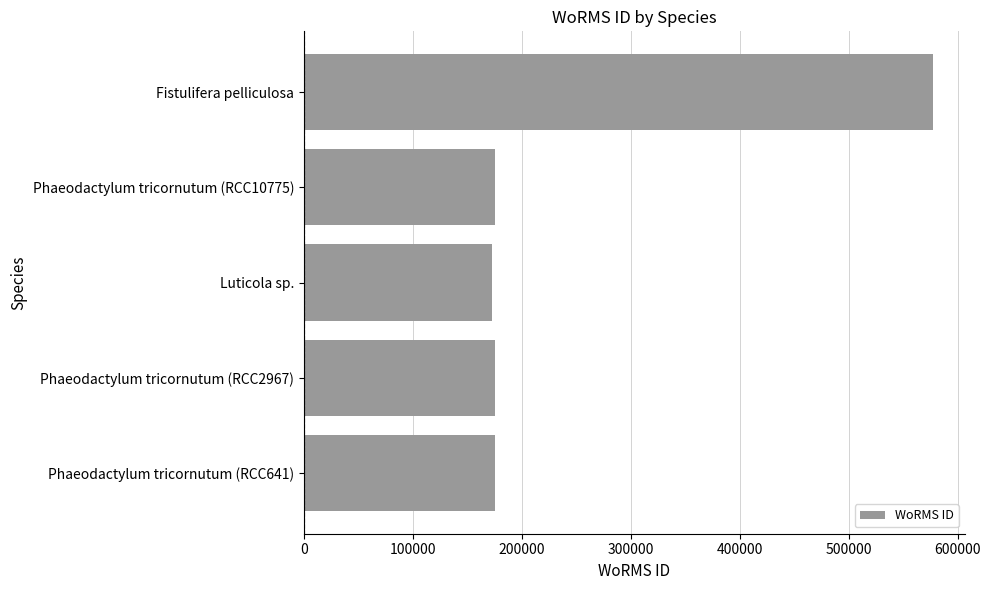

Is it true that the value at Luticola sp. is 234640?

False